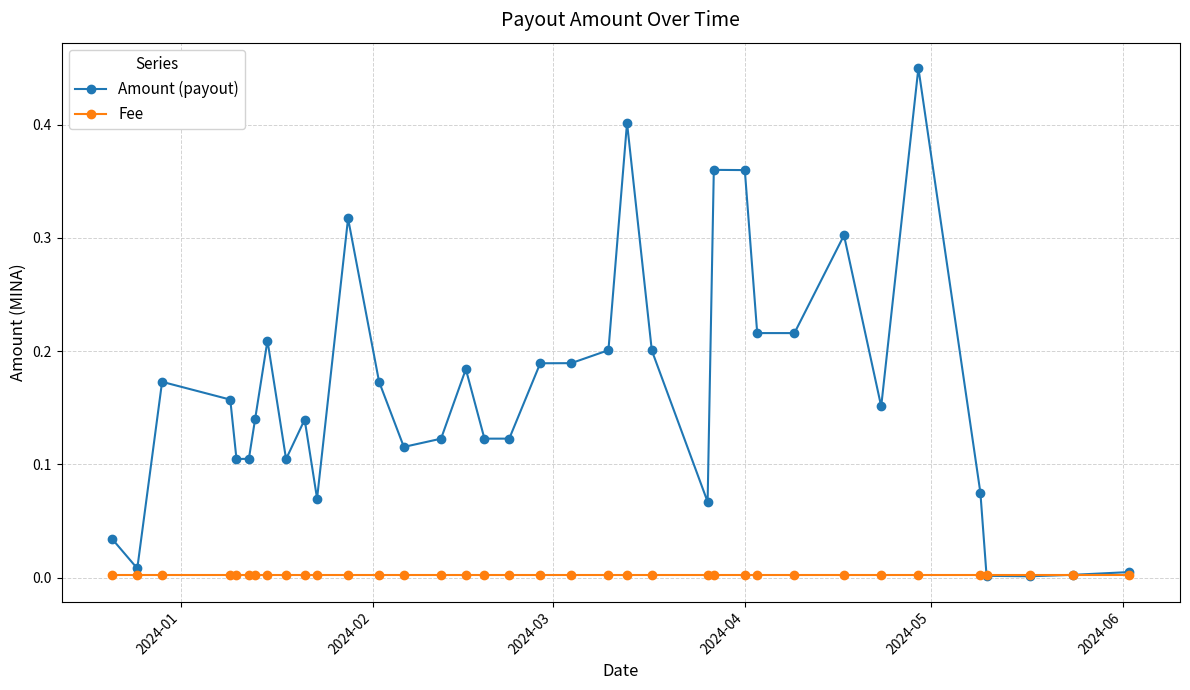

True or false: Amount (payout) has more than 1 interior local peaks.

True